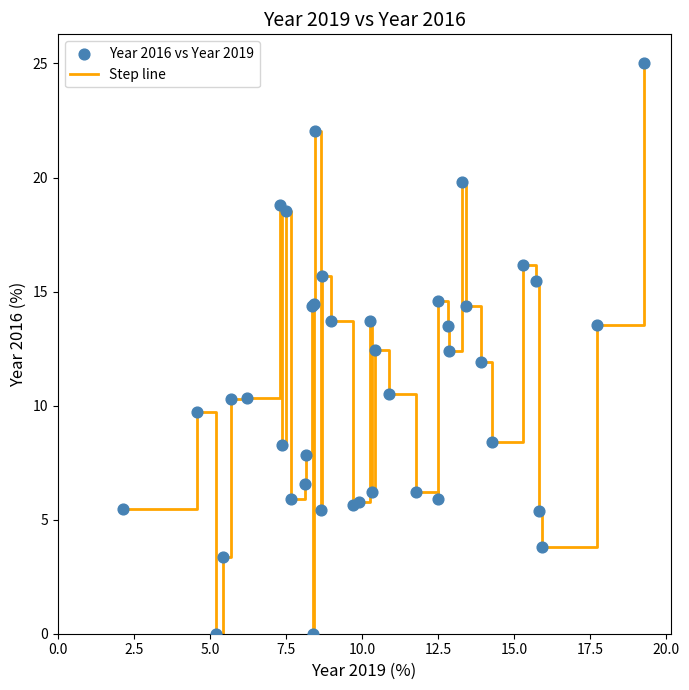

What is the greatest value displayed?

25.0